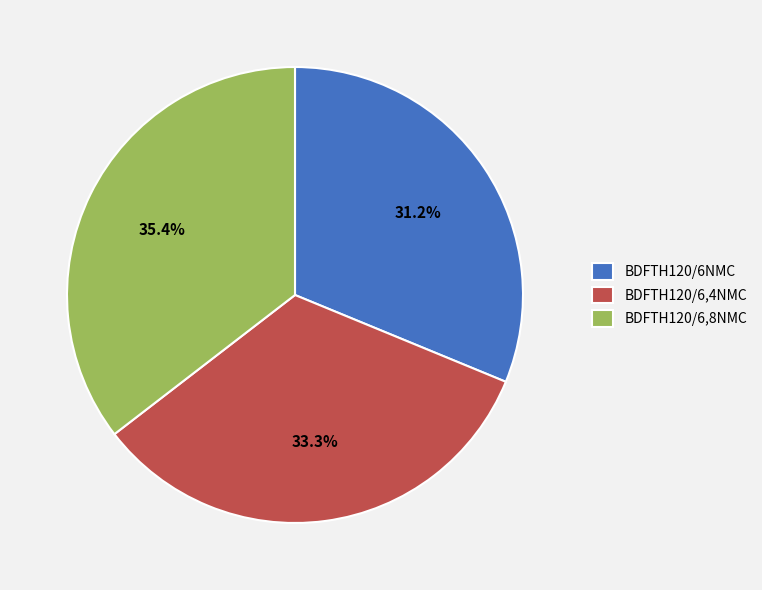

What is the largest slice in the pie chart?

BDFTH120/6,8NMC